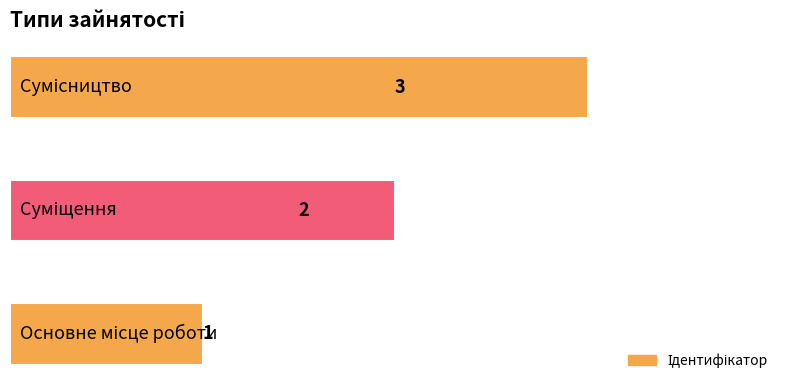

Does the chart contain any negative values?

No